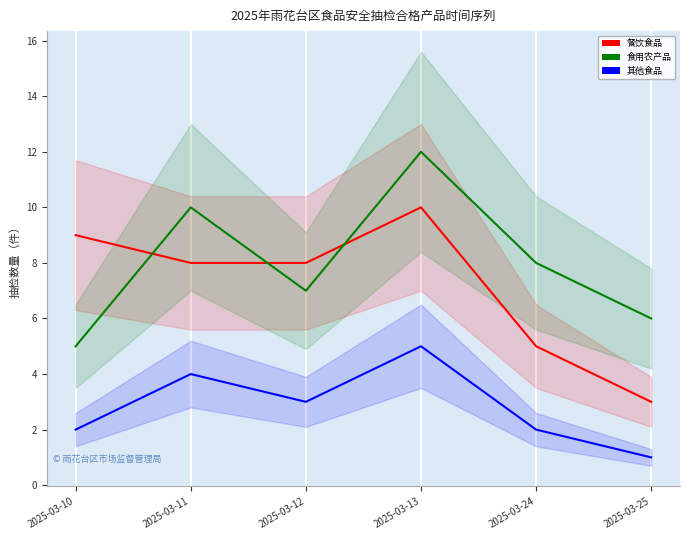

True or false: 食用农产品 has a value of 7 at 2025-03-11.

False